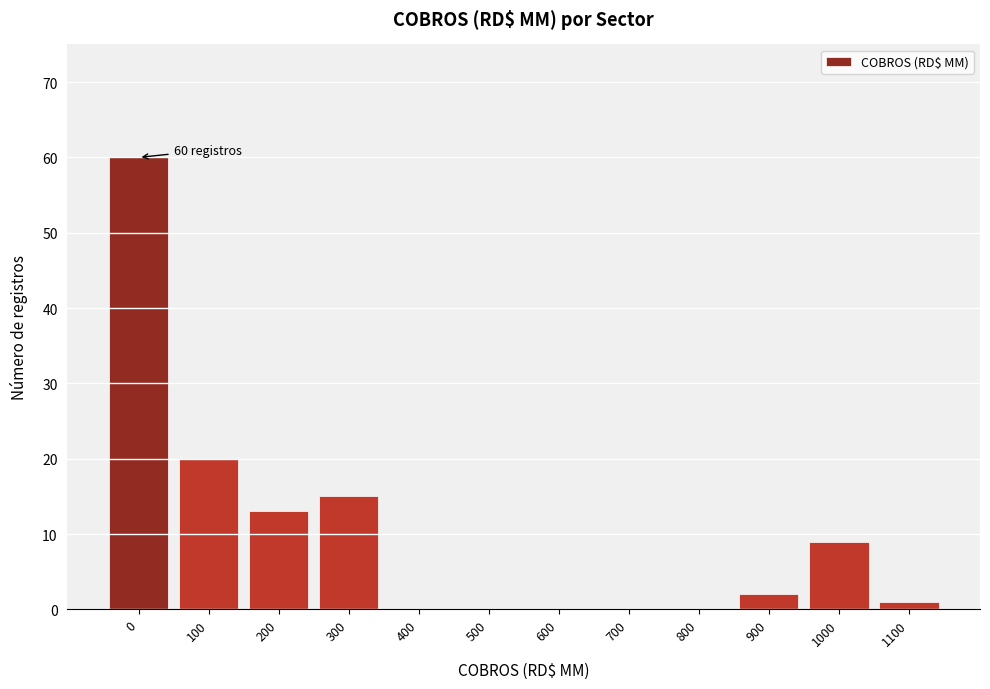

Reading left to right, transcribe all the data shown in this chart.

0=60	100=20	200=13	300=15	400=0	500=0	600=0	700=0	800=0	900=2	1000=9	1100=1